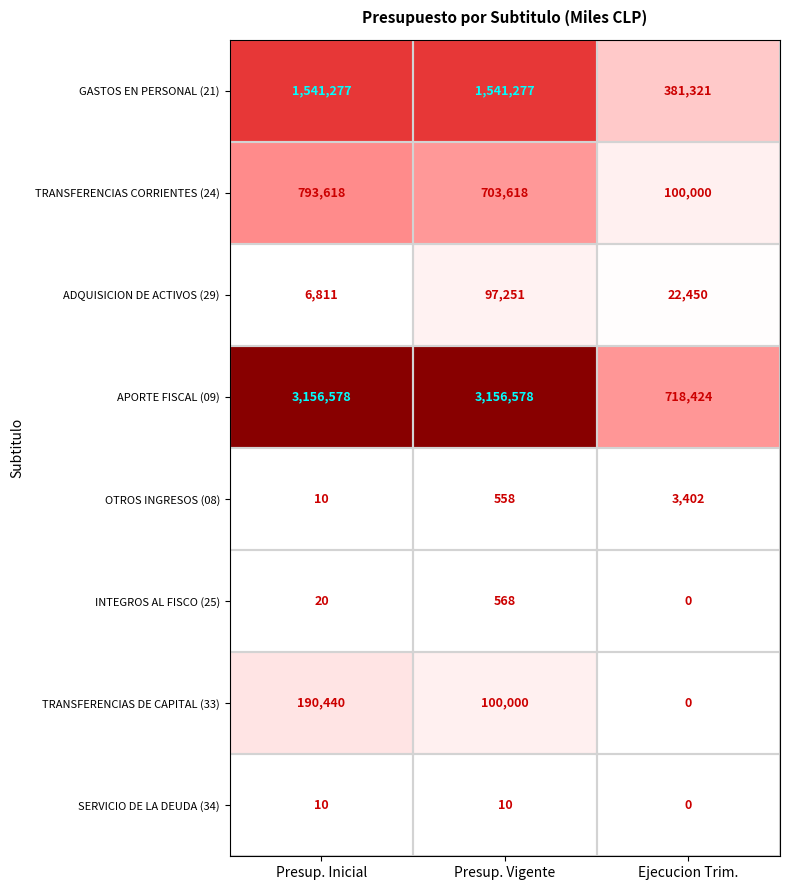

What is the difference between the highest and lowest values at Presup. Inicial?

3156568